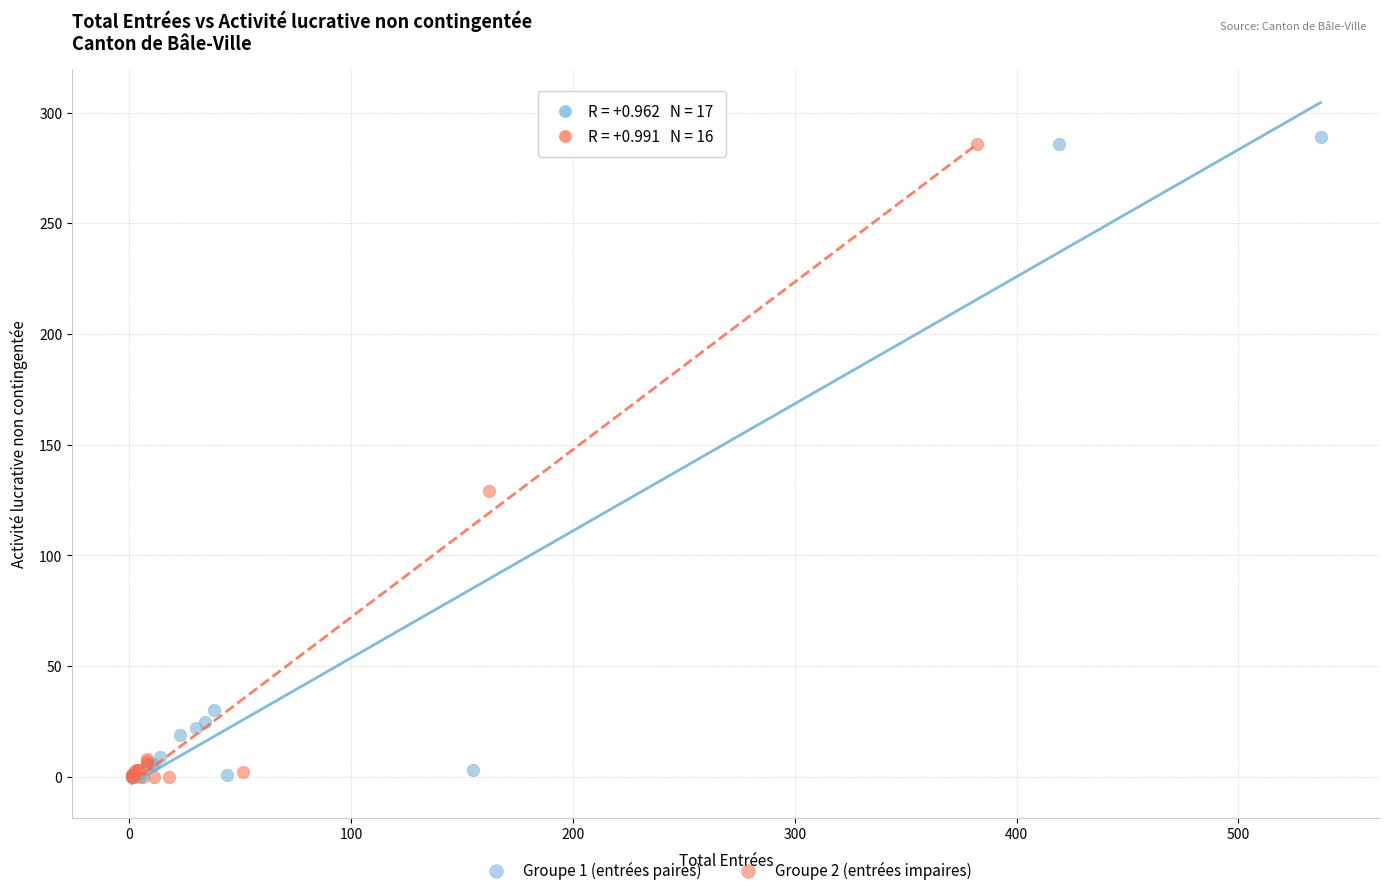

What are all the series names shown in the legend?

Groupe 1 (entrées paires), Groupe 2 (entrées impaires)